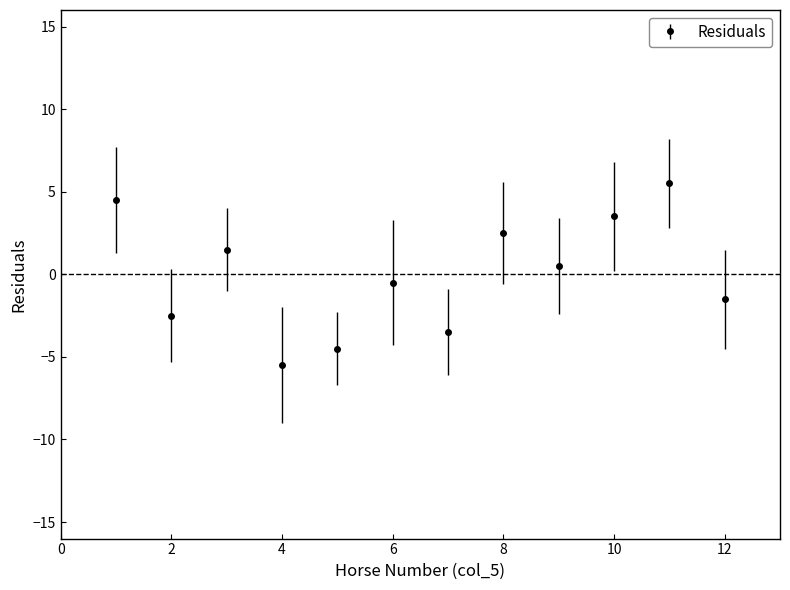

How many interior local valleys (lower than both neighbors) does the data have?

4